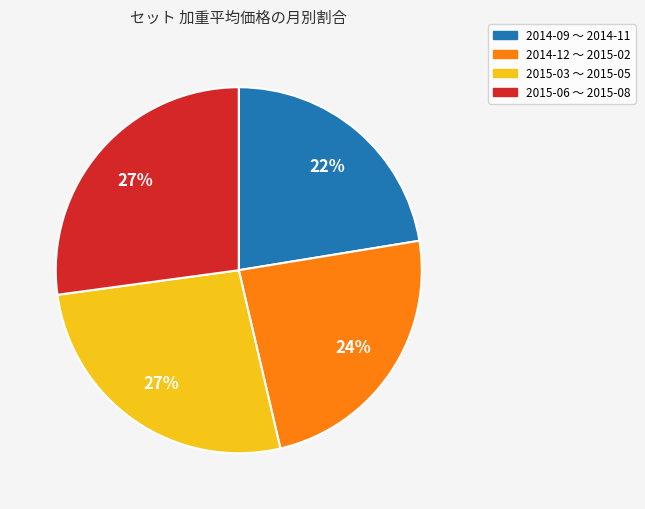

To the nearest percent, what is the difference between the largest and smallest slice percentages?

5%